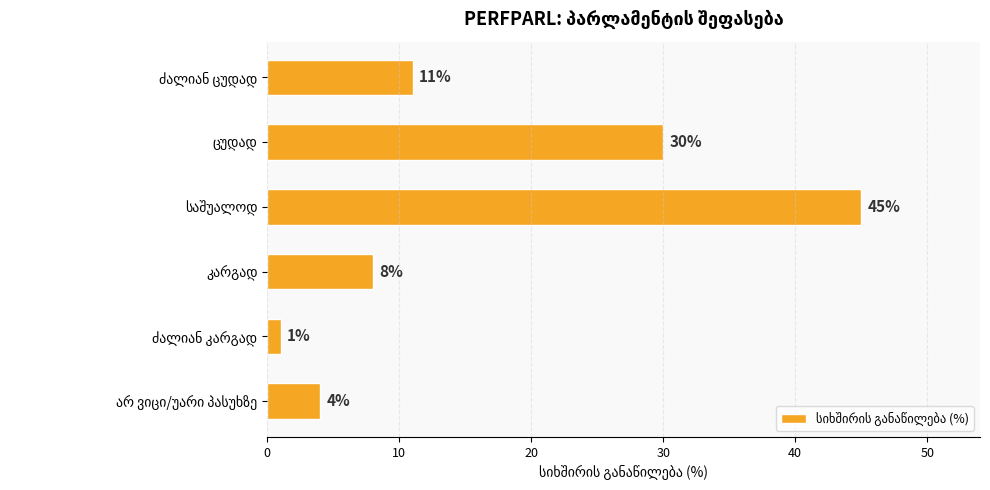

What is the sum of all values?

99